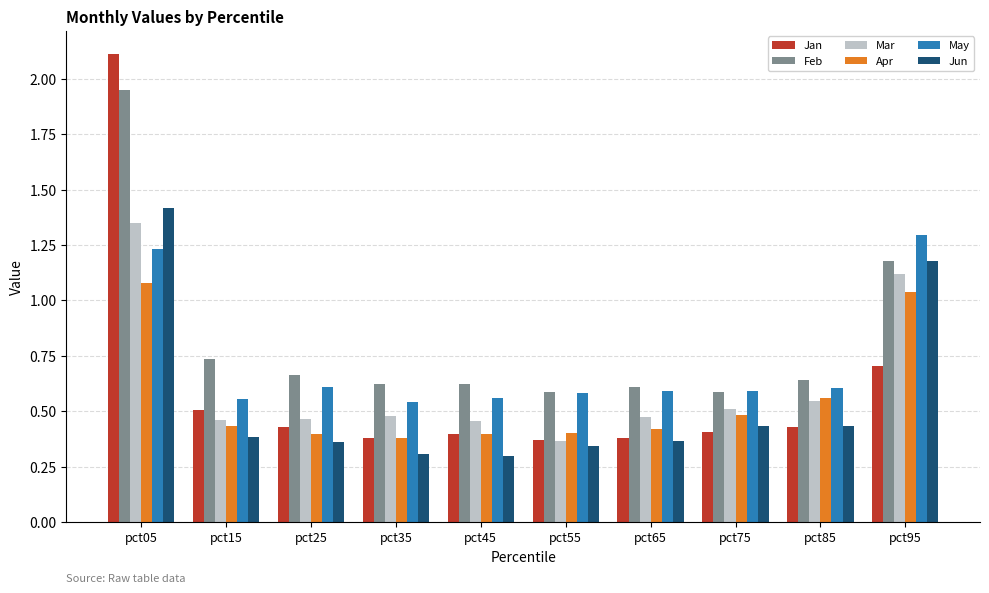

What is the difference between the highest and lowest values at pct55?

0.2